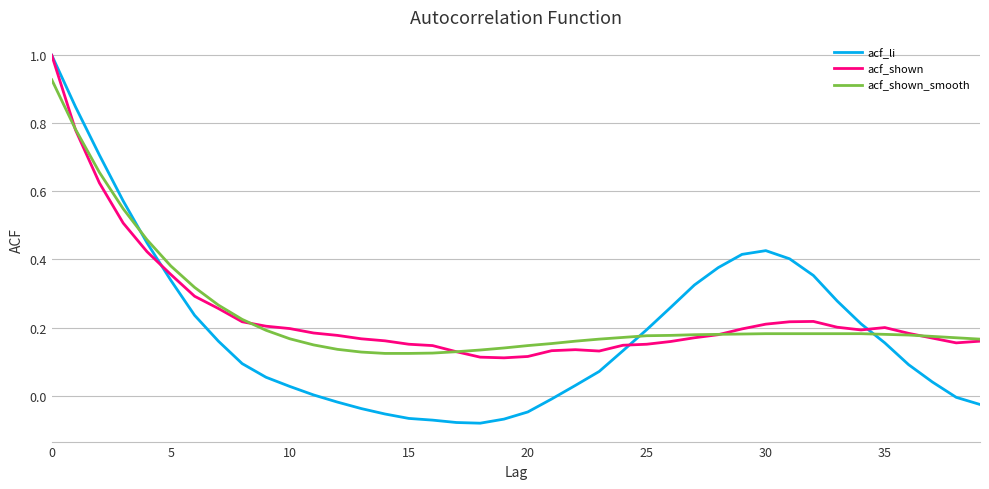

Which series has the widest spread of values?

acf_li